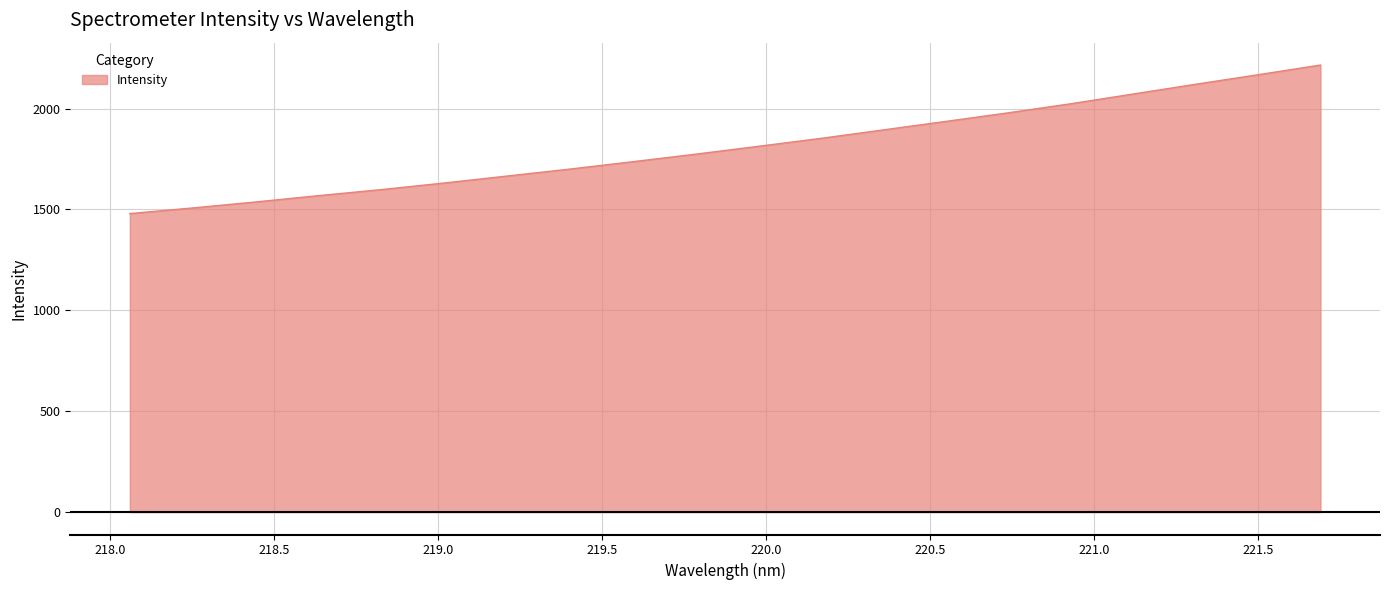

What is the difference between the maximum and minimum values?

736.2